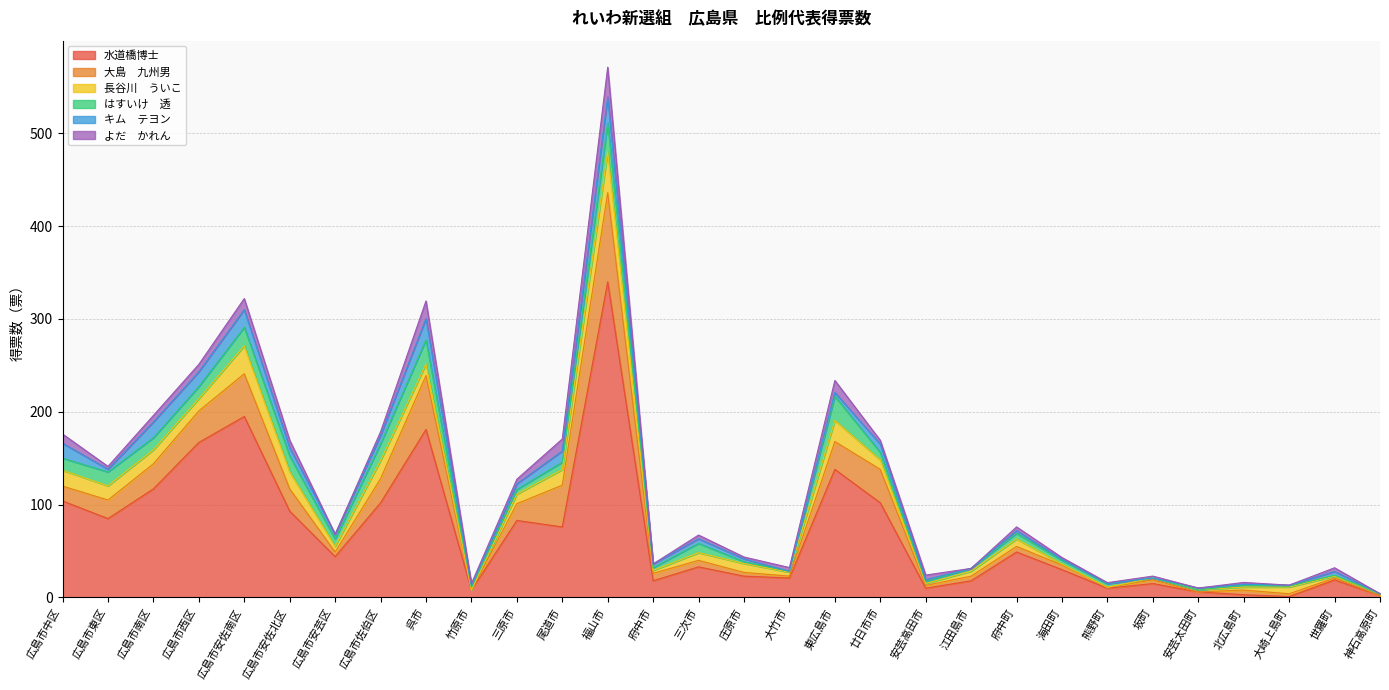

At which label does よだ　かれん reach its minimum?

広島市安芸区